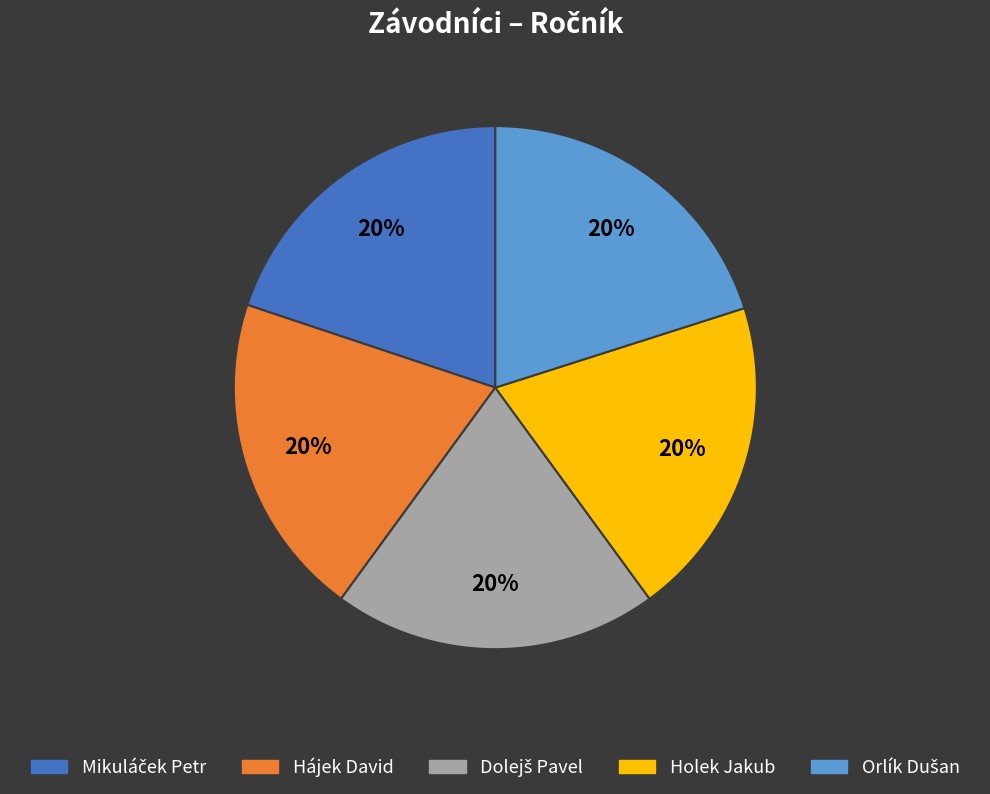

What percentage is the Hájek David slice, to the nearest percent?

20%